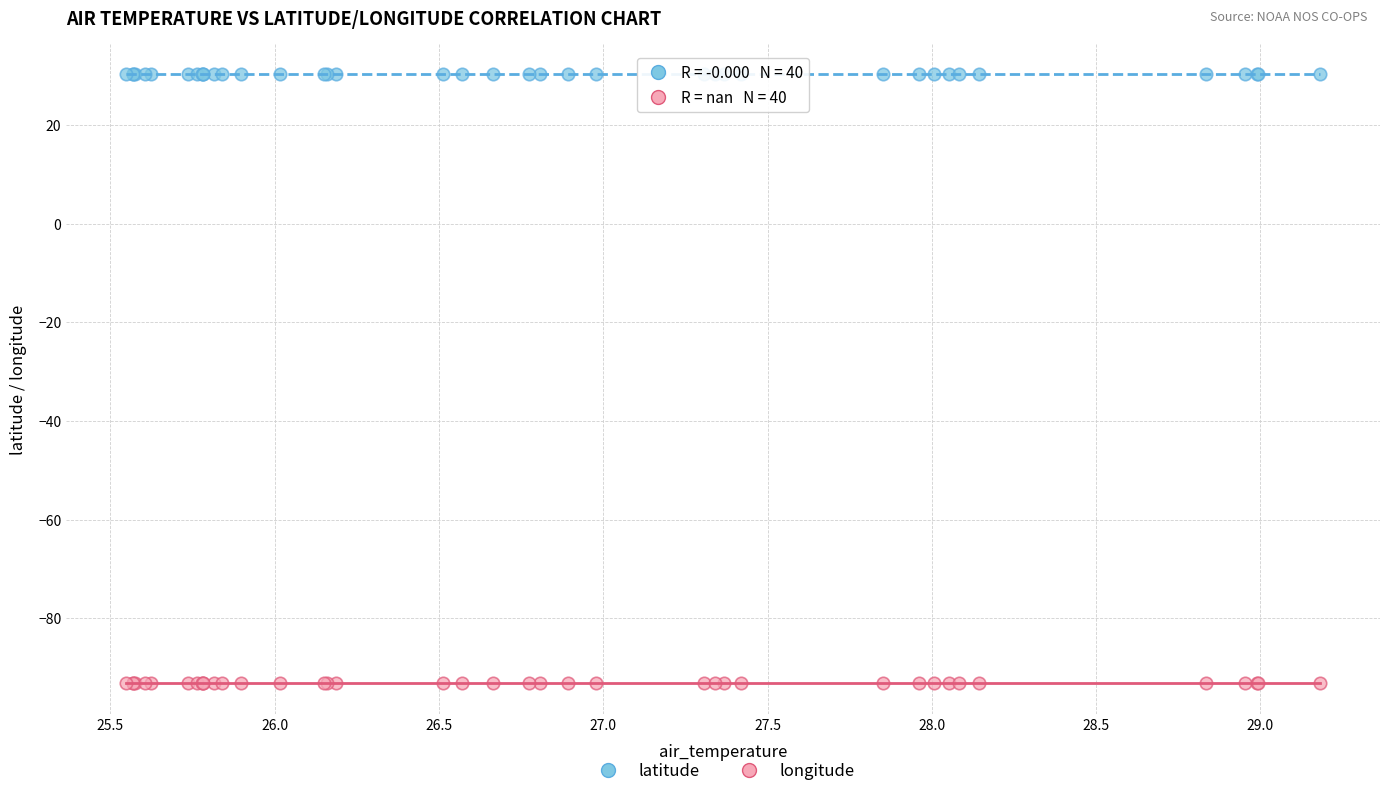

Which series contains the lowest Y value?

longitude